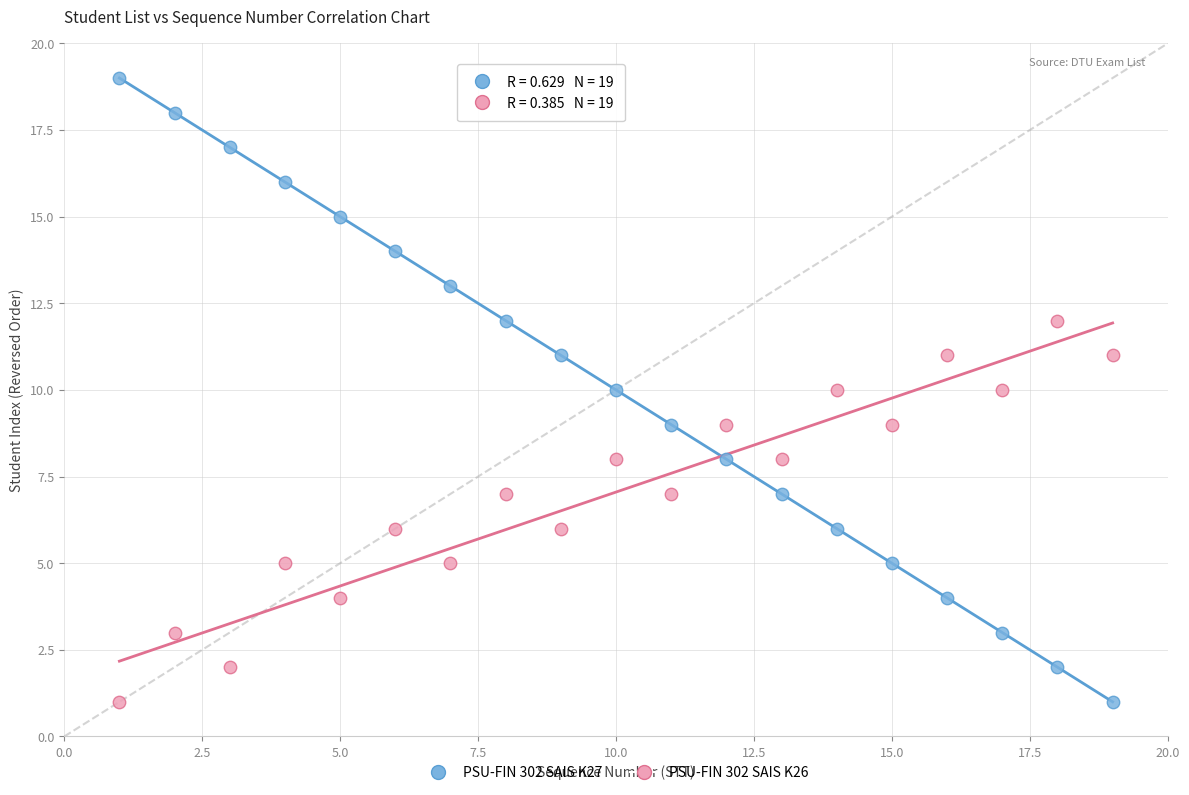

Which series reaches the maximum Y coordinate?

PSU-FIN 302 SAIS K27